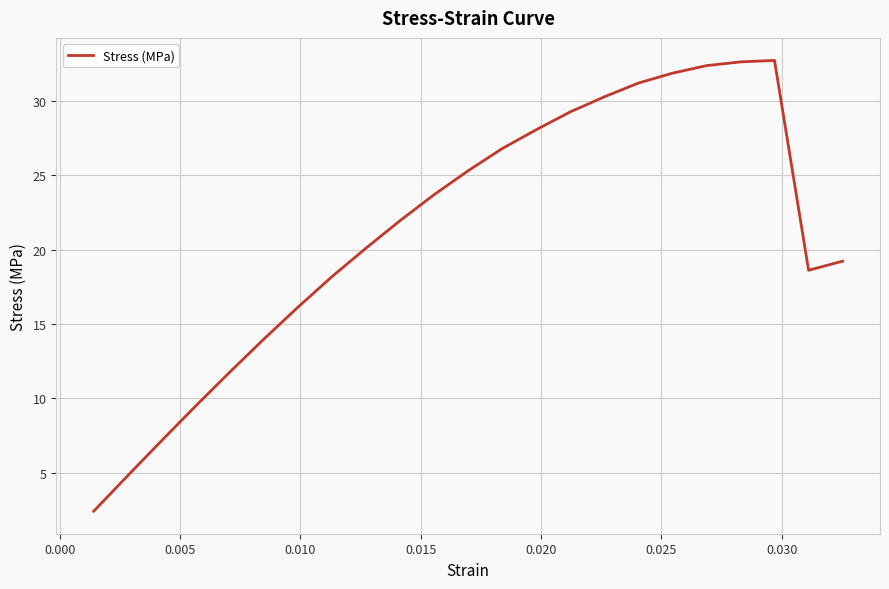

What is the difference between the maximum and minimum values?

30.3